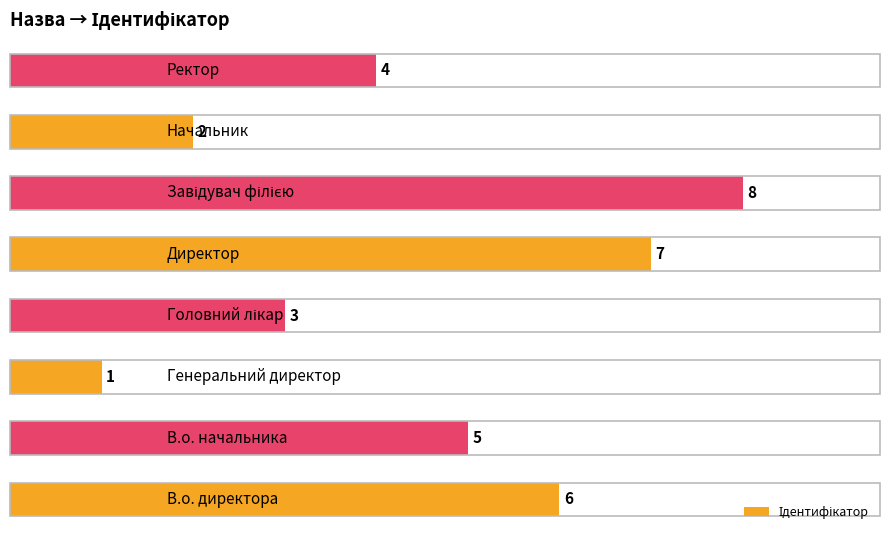

How many values are between 3 and 7?

5